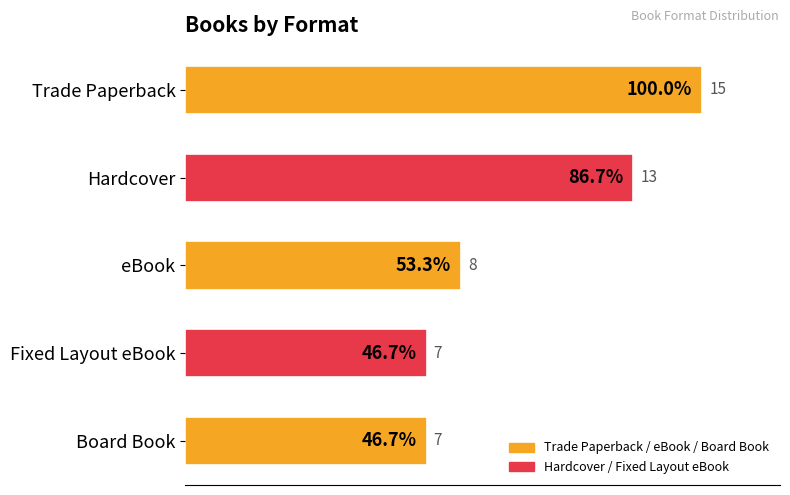

How many values are between 7 and 13?

4